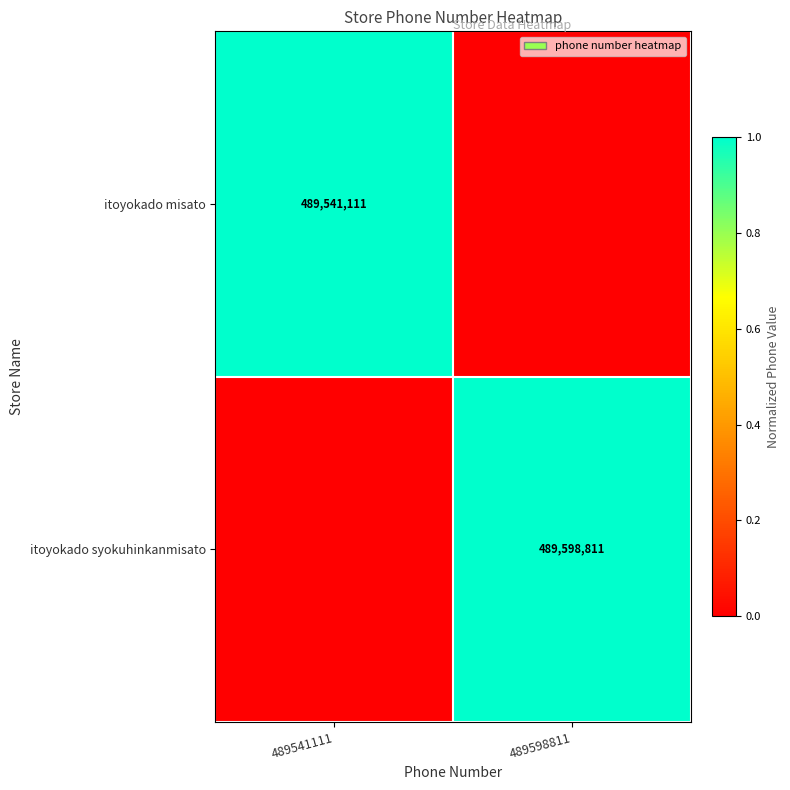

What is the difference between the highest and lowest values at 489541111?

1.0